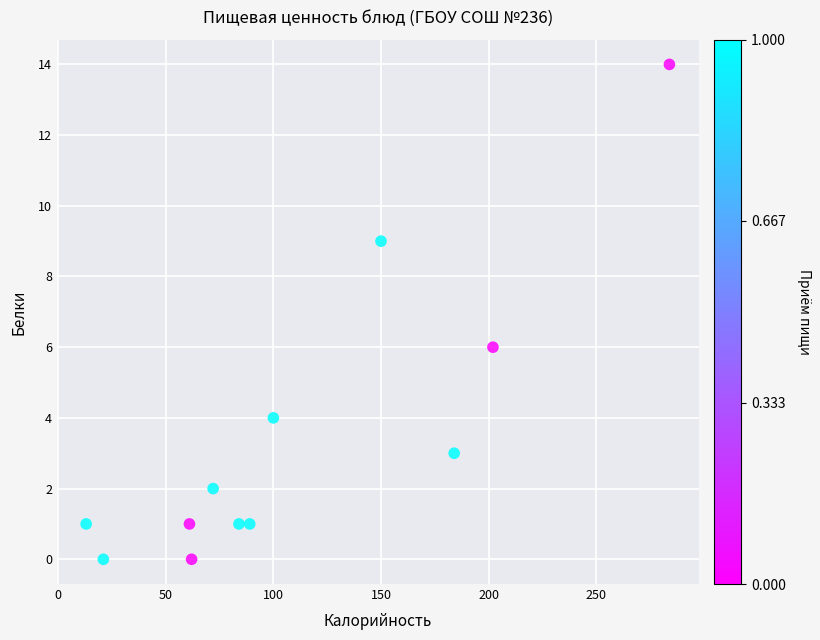

What is the average Y value?

4